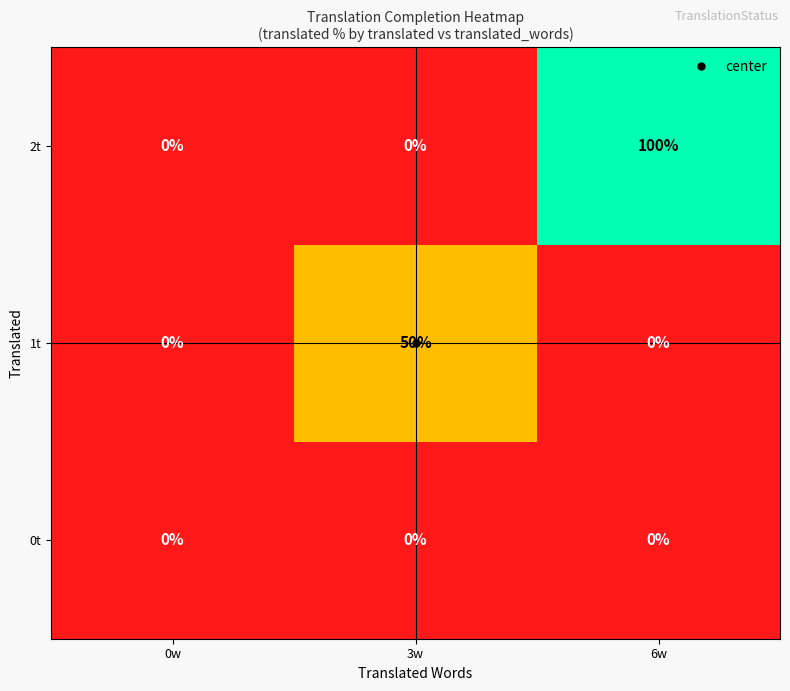

What is the spread (max minus min) of values at 3w?

50